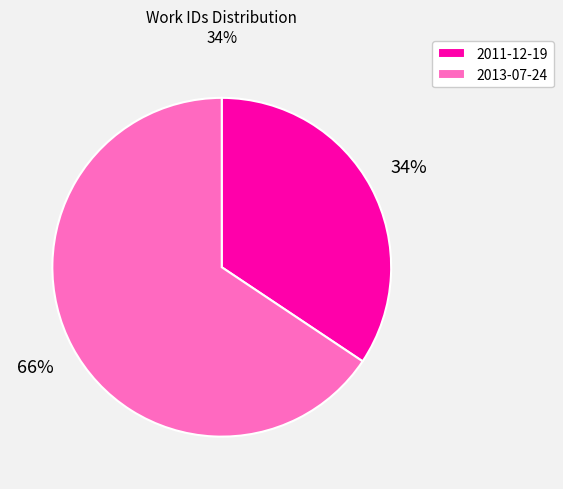

Approximately how many times larger is the value at 2011-12-19 compared to 2013-07-24?

0.5